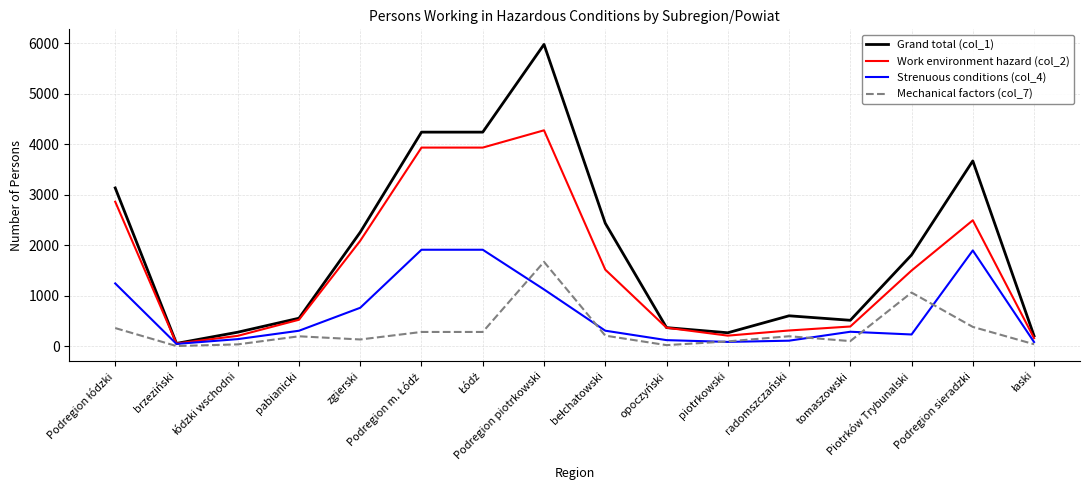

List the series in order of their peak value, highest first.

Grand total (col_1), Work environment hazard (col_2), Strenuous conditions (col_4), Mechanical factors (col_7)